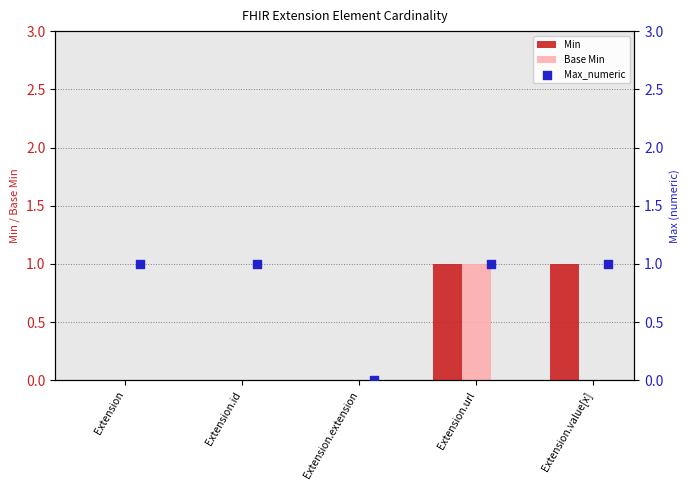

Which series contains the lowest Y value?

Min